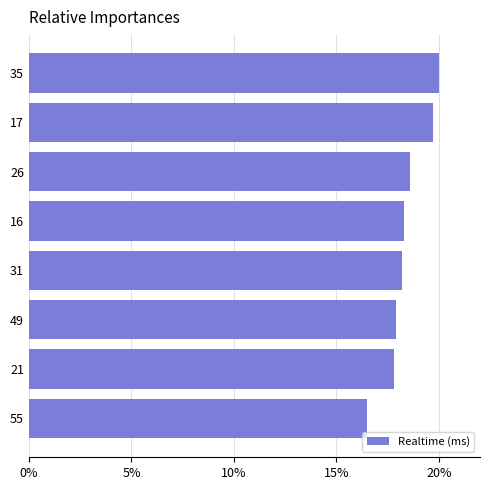

How many values are between 17 and 19?

5